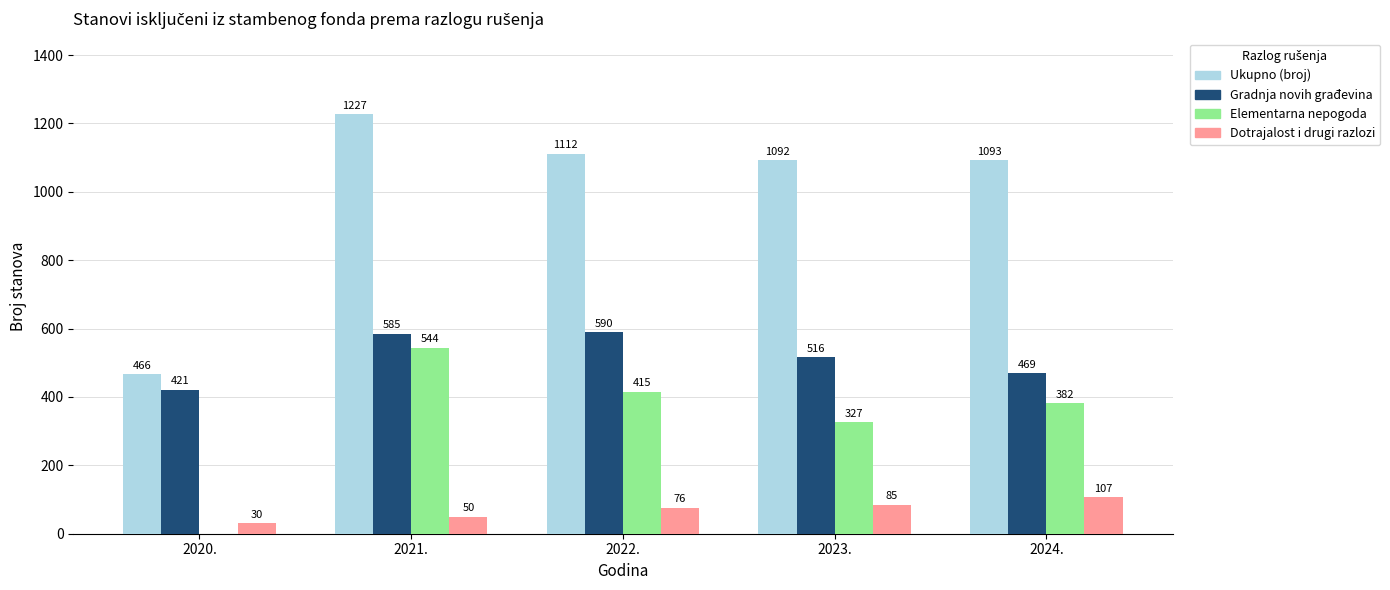

What is the difference between the Elementarna nepogoda values at 2023. and 2022.?

88